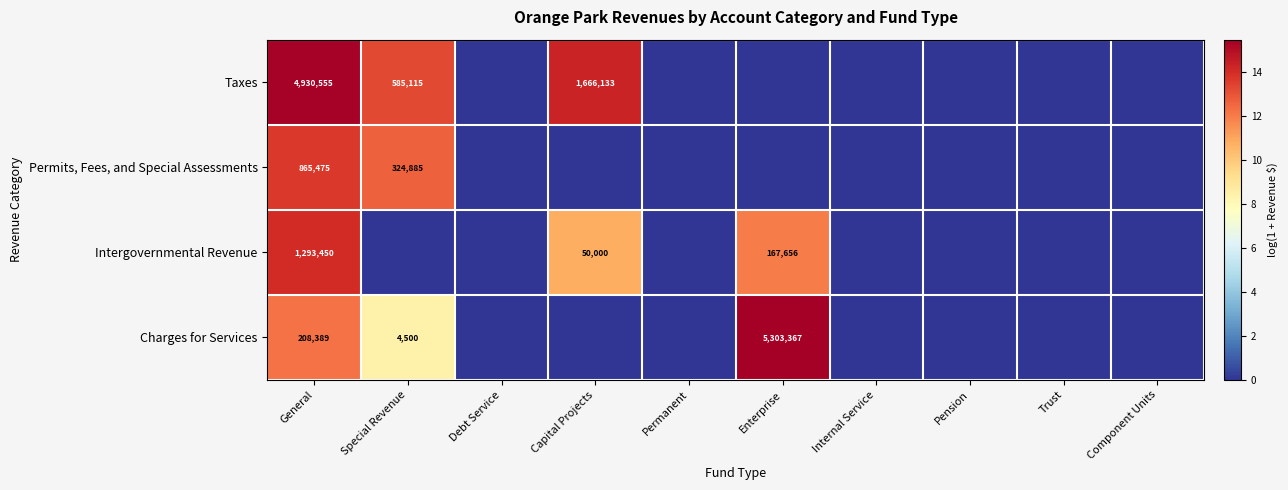

Between Capital Projects and Internal Service, which is larger?

Capital Projects